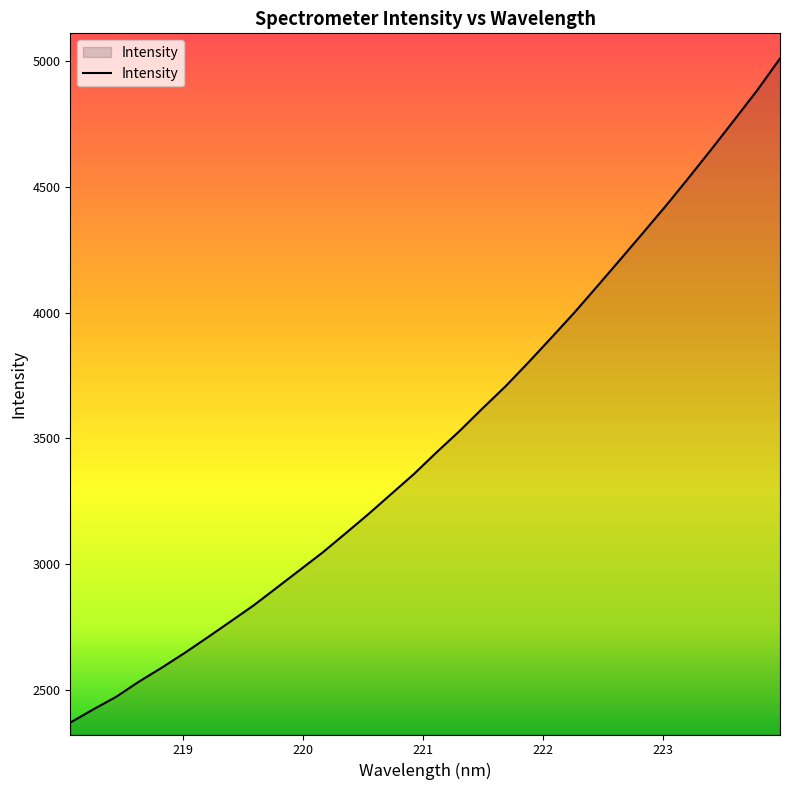

What is the minimum value shown in the chart?

2369.7